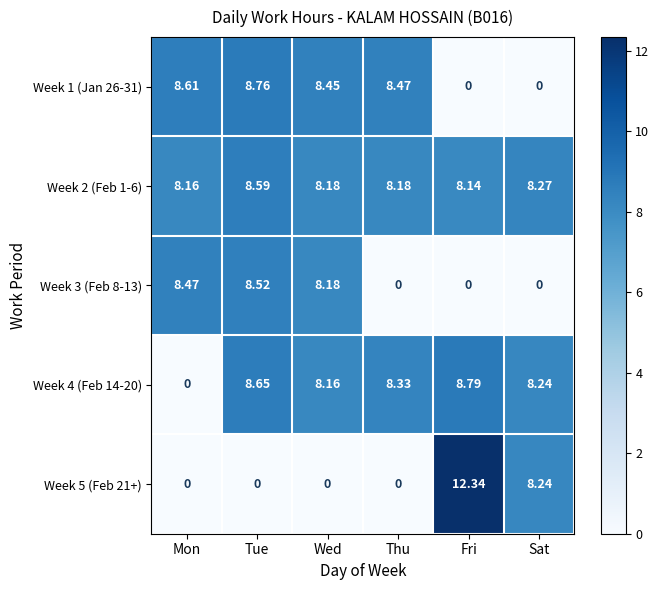

Which series has the largest total across all categories?

Week 2 (Feb 1-6)